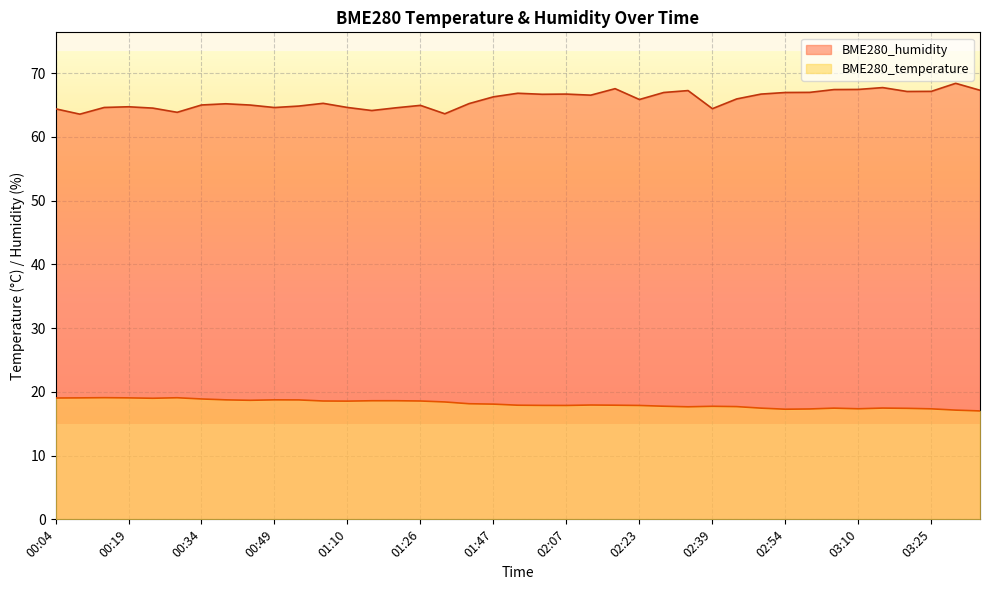

Reading left to right, what are all the values shown in this chart?

BME280_temperature: 00:04=19.0	00:09=19.1	00:14=19.1	00:19=19.1	00:24=19.0	00:29=19.1	00:34=18.9	00:39=18.8	00:44=18.7	00:49=18.8	00:54=18.7	01:05=18.6	01:10=18.6	01:15=18.6	01:21=18.6	01:26=18.6	01:31=18.4	01:42=18.1	01:47=18.1	01:57=17.9	02:02=17.9	02:07=17.9	02:13=17.9	02:18=17.9	02:23=17.9	02:28=17.8	02:34=17.7	02:39=17.7	02:44=17.7	02:49=17.4	02:54=17.3	02:59=17.3	03:05=17.4	03:10=17.4	03:15=17.5	03:20=17.4	03:25=17.3	03:31=17.1	03:36=17.0
BME280_humidity: 00:04=64.4	00:09=63.6	00:14=64.6	00:19=64.7	00:24=64.5	00:29=63.9	00:34=65.0	00:39=65.2	00:44=65.0	00:49=64.6	00:54=64.8	01:05=65.3	01:10=64.6	01:15=64.2	01:21=64.6	01:26=65.0	01:31=63.6	01:42=65.2	01:47=66.3	01:57=66.9	02:02=66.7	02:07=66.7	02:13=66.6	02:18=67.6	02:23=65.9	02:28=67.0	02:34=67.3	02:39=64.4	02:44=66.0	02:49=66.7	02:54=67.0	02:59=67.0	03:05=67.4	03:10=67.5	03:15=67.8	03:20=67.1	03:25=67.2	03:31=68.4	03:36=67.3